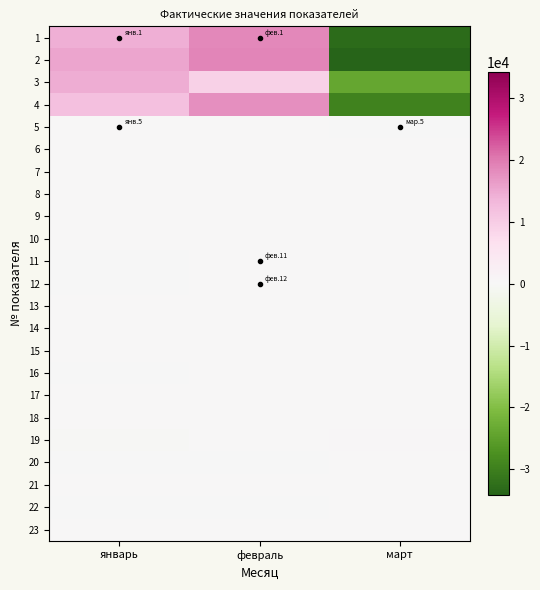

Which series has the largest total across all categories?

4